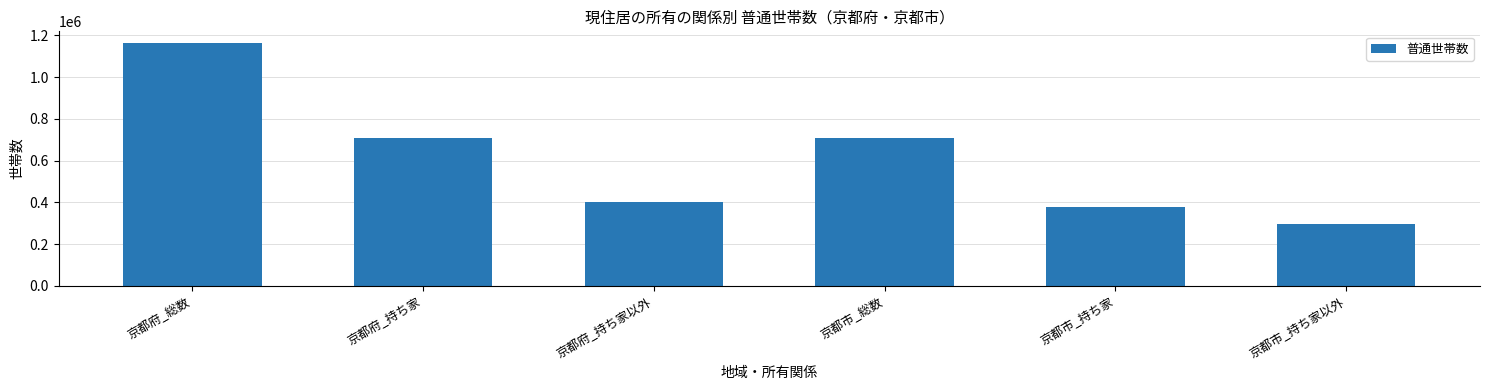

The value at 京都府_持ち家以外 is 668204. True or false?

False